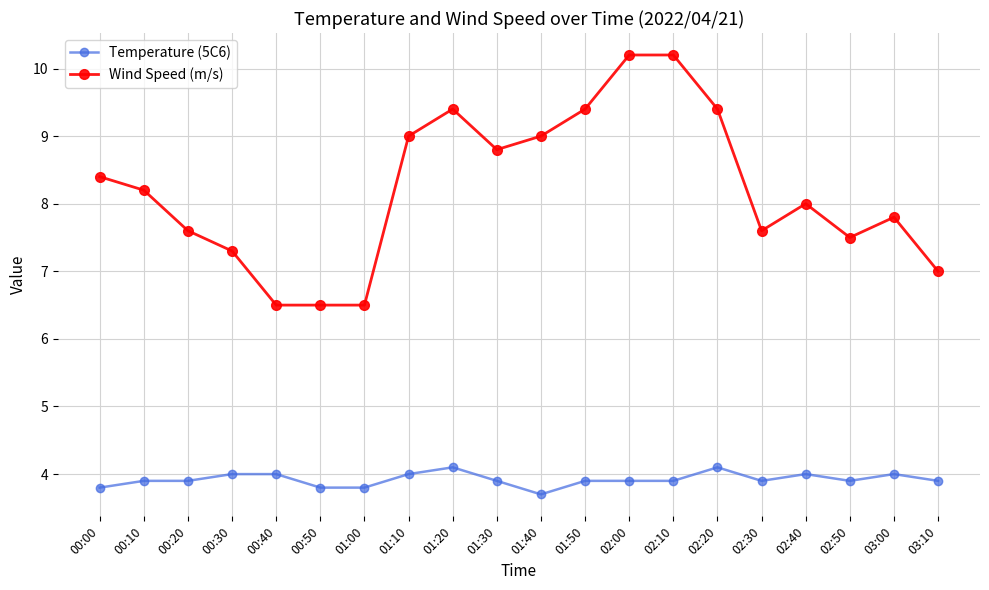

What is the greatest value displayed?

10.2